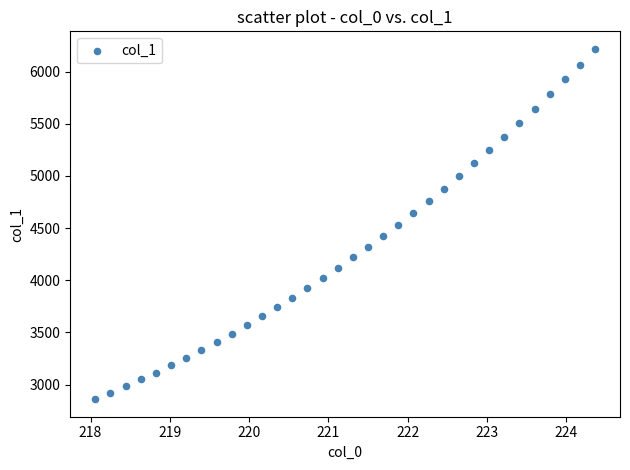

What is the range of X values (max minus min)?

6.3